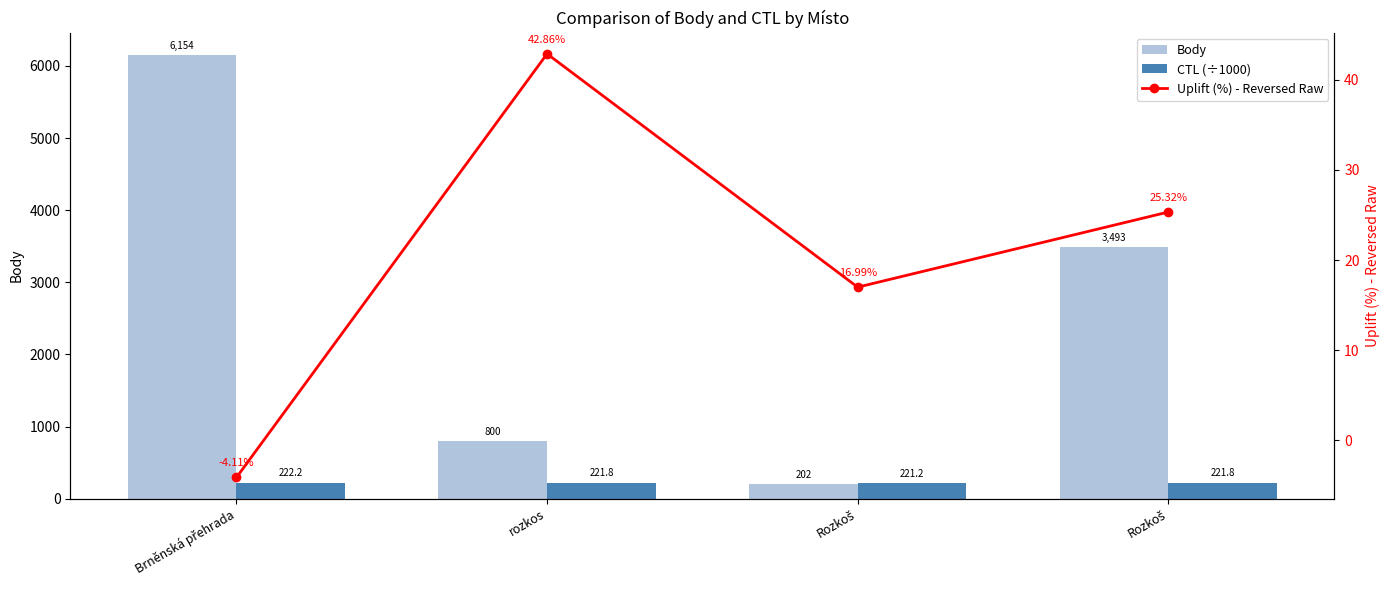

What is the minimum value for Body?

202.0